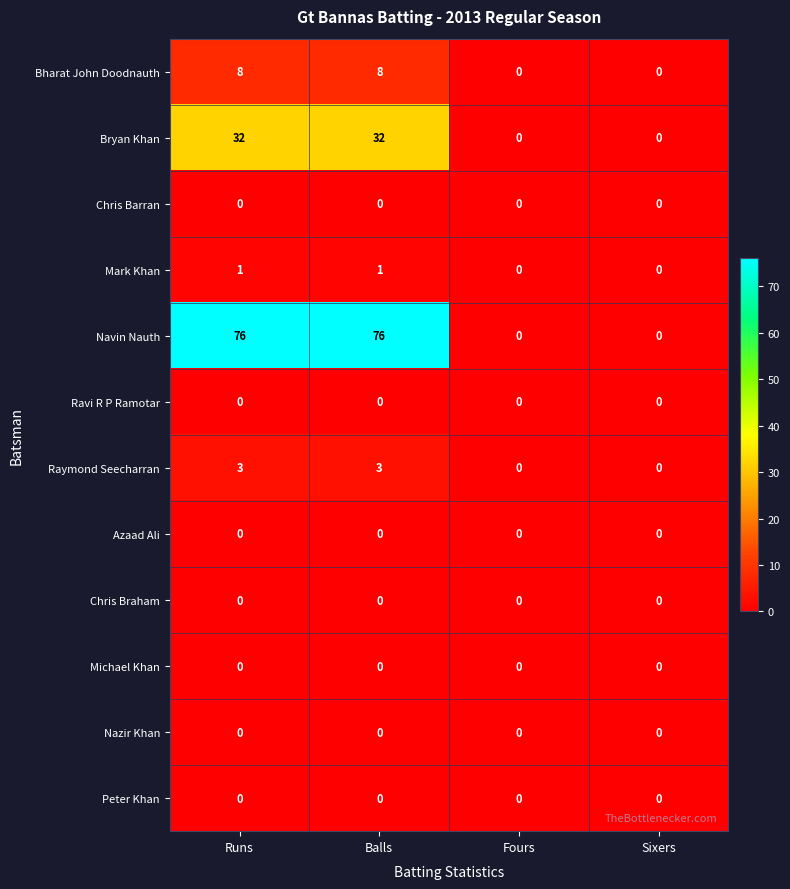

Is the value of Navin Nauth at Balls greater than the value of Raymond Seecharran at Balls?

Yes